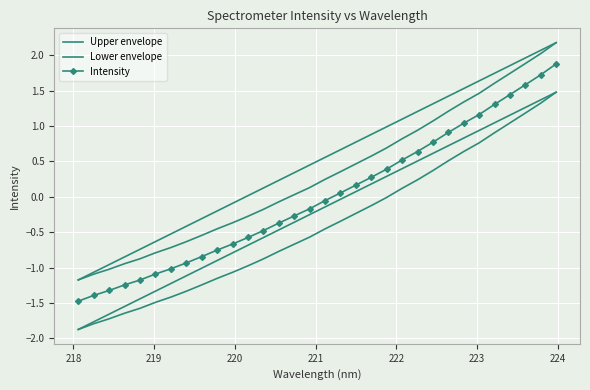

What are all the series names shown in the legend?

Upper envelope, Lower envelope, Intensity